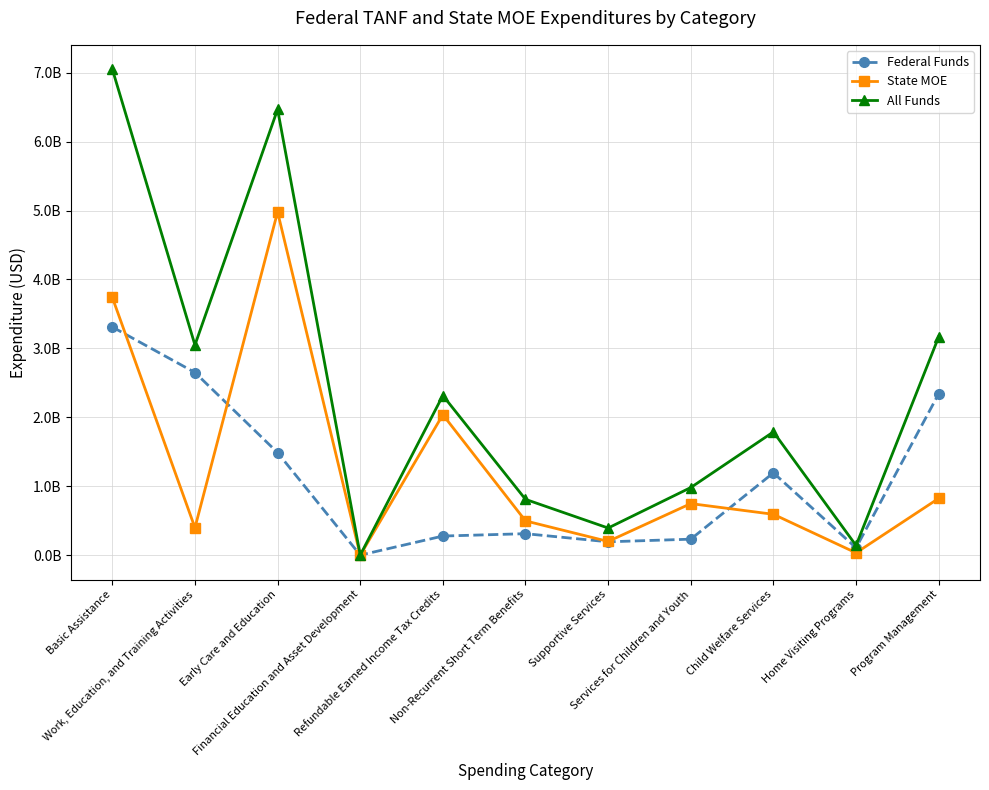

What are all the series names shown in the legend?

Federal Funds, State MOE, All Funds